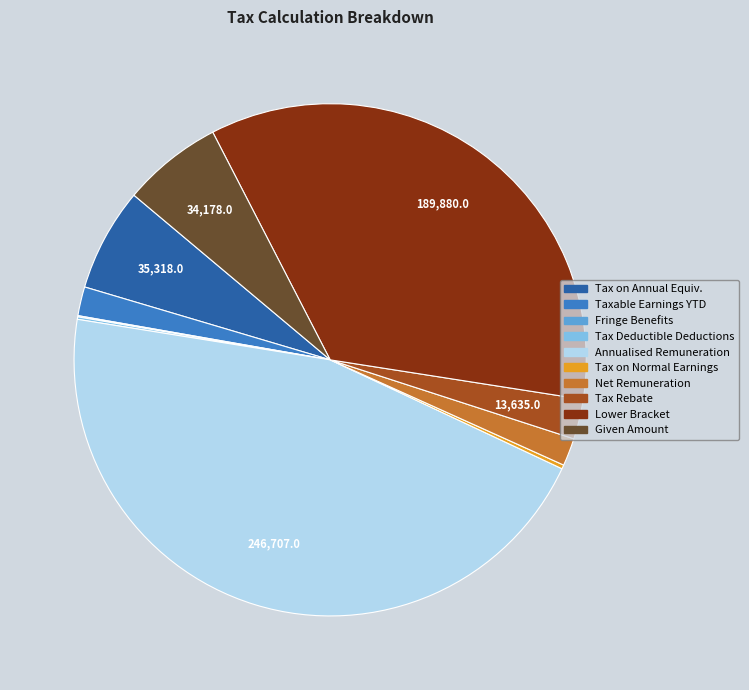

Does any single category account for the majority?

No